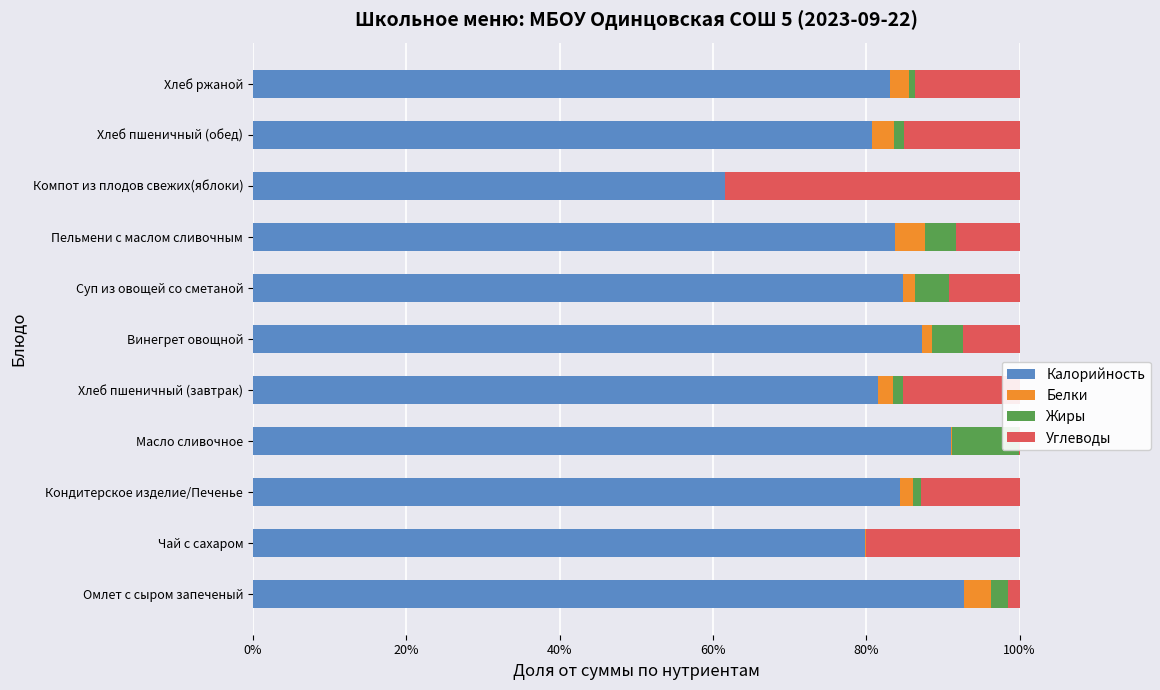

What is the lowest value of the Калорийность series?

61.6